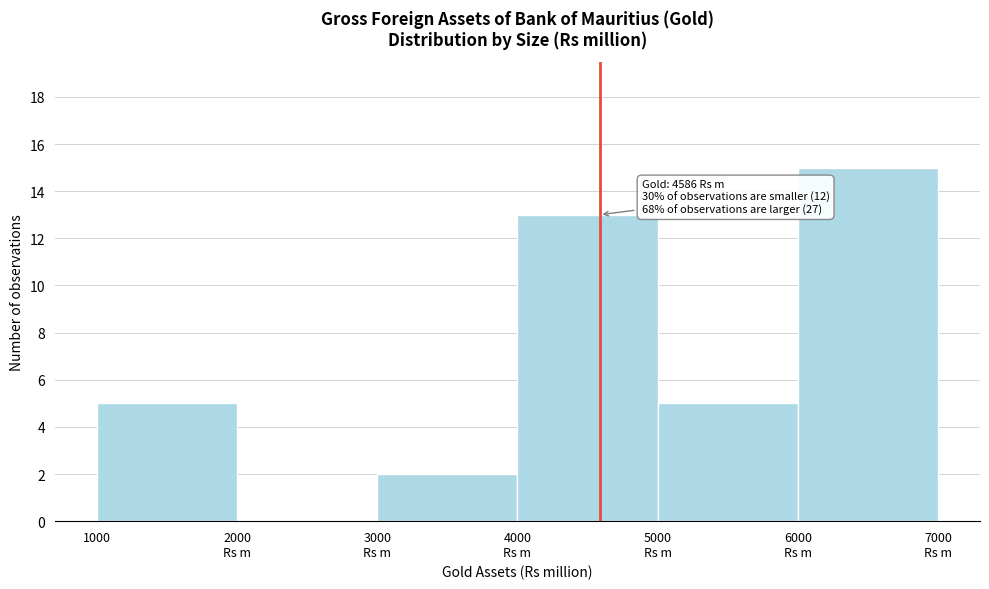

What is the maximum value shown in the chart?

15